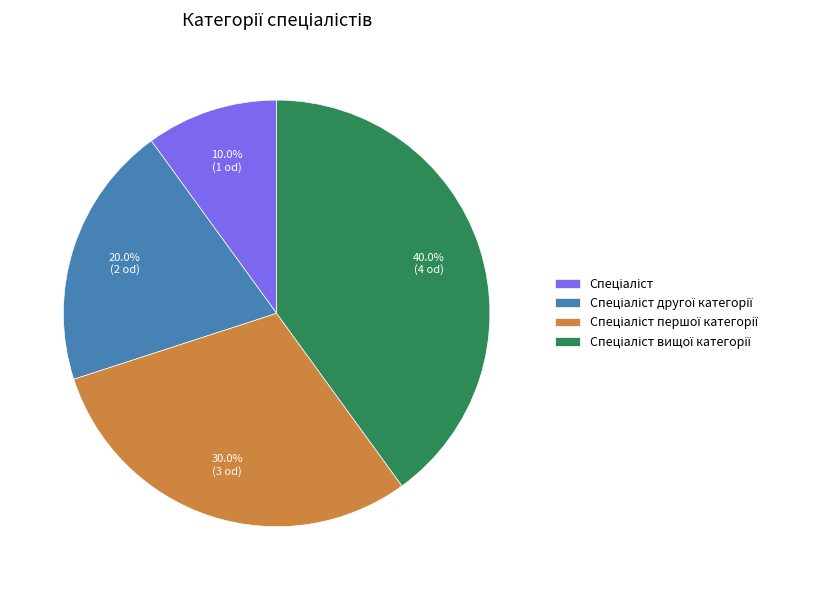

Count the number of slices in the pie.

4